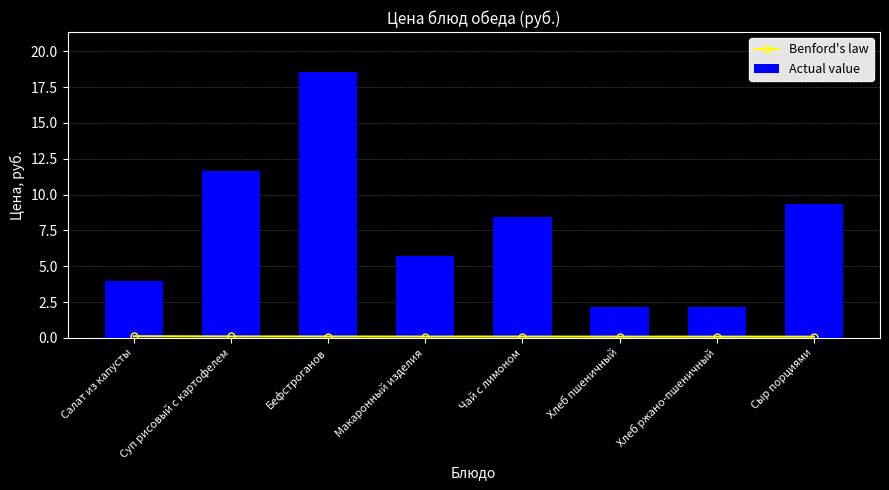

What is the lowest value of the Benford's law series?

0.1